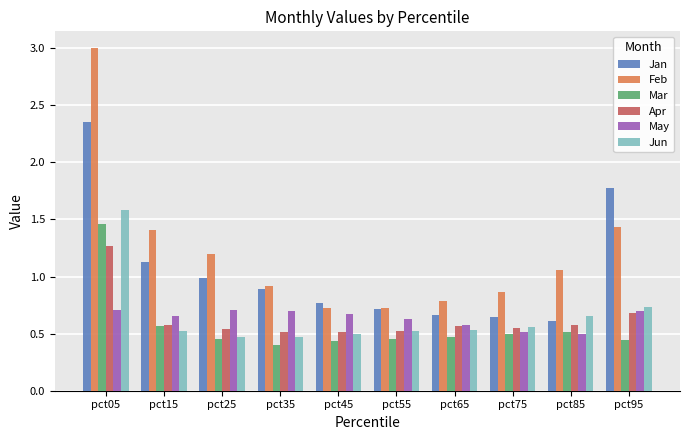

What are all the series names shown in the legend?

Jan, Feb, Mar, Apr, May, Jun